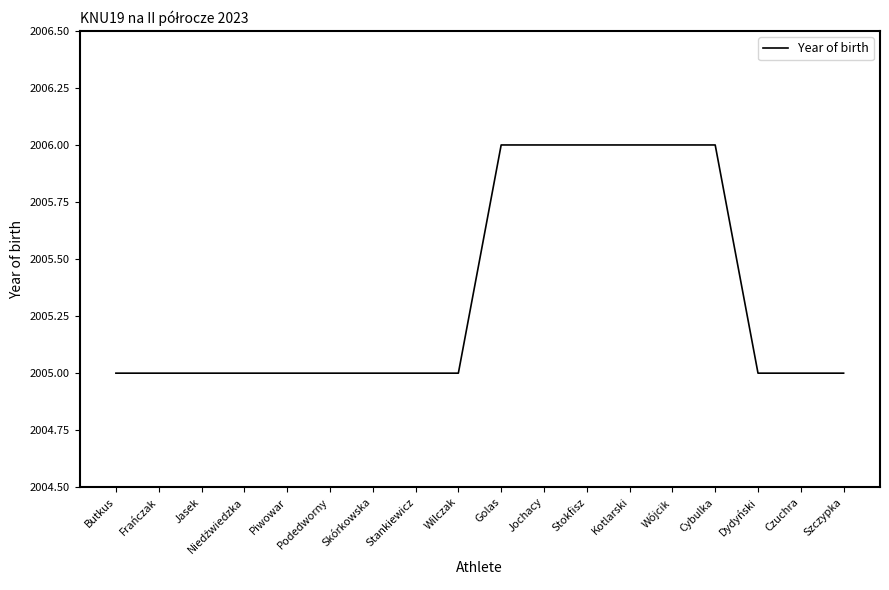

What is the ratio of the value at Podedworny to the value at Kotlarski?

1.0